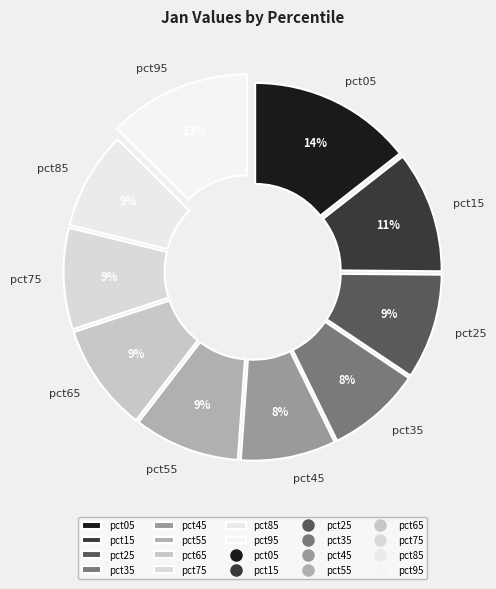

The pct75 slice represents 17% of the pie. True or false?

False